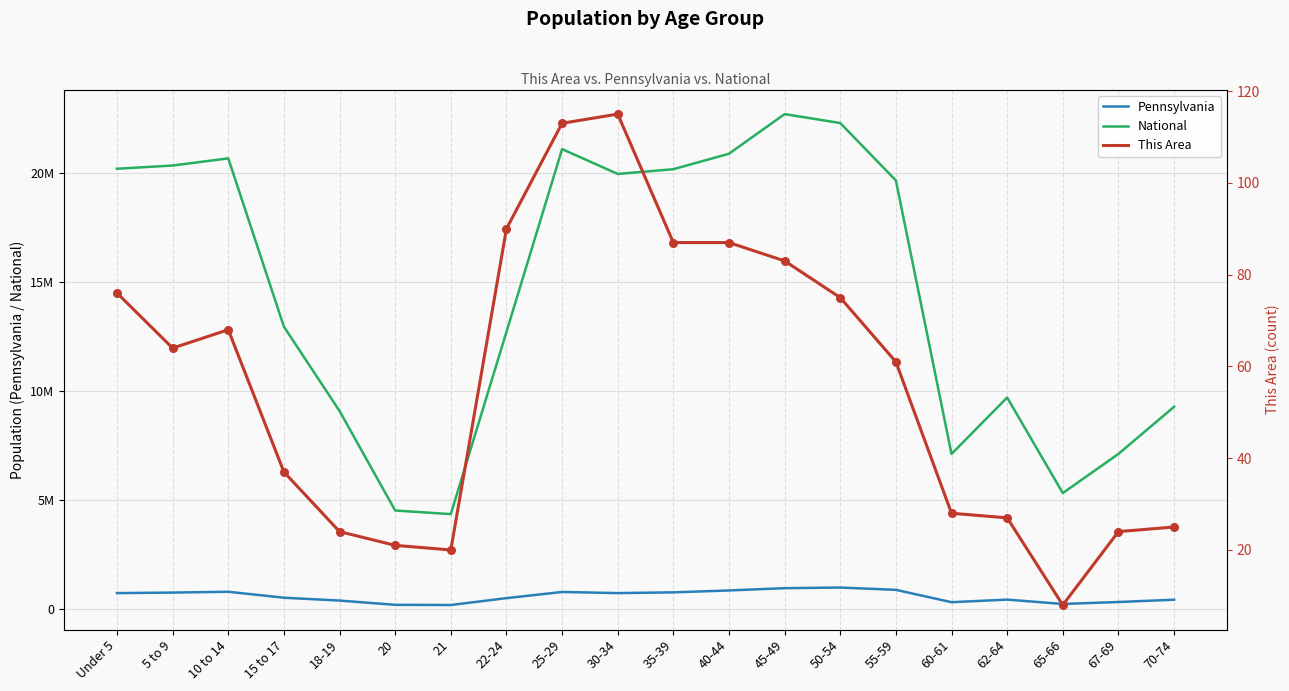

Which series reaches the maximum Y coordinate?

National